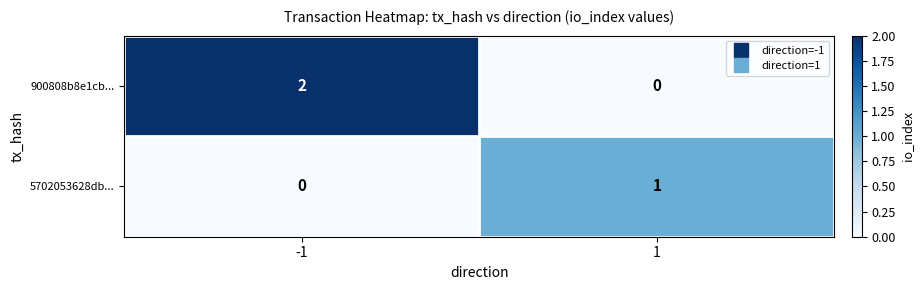

List the series in order of their peak value, lowest first.

5702053628db..., 900808b8e1cb...